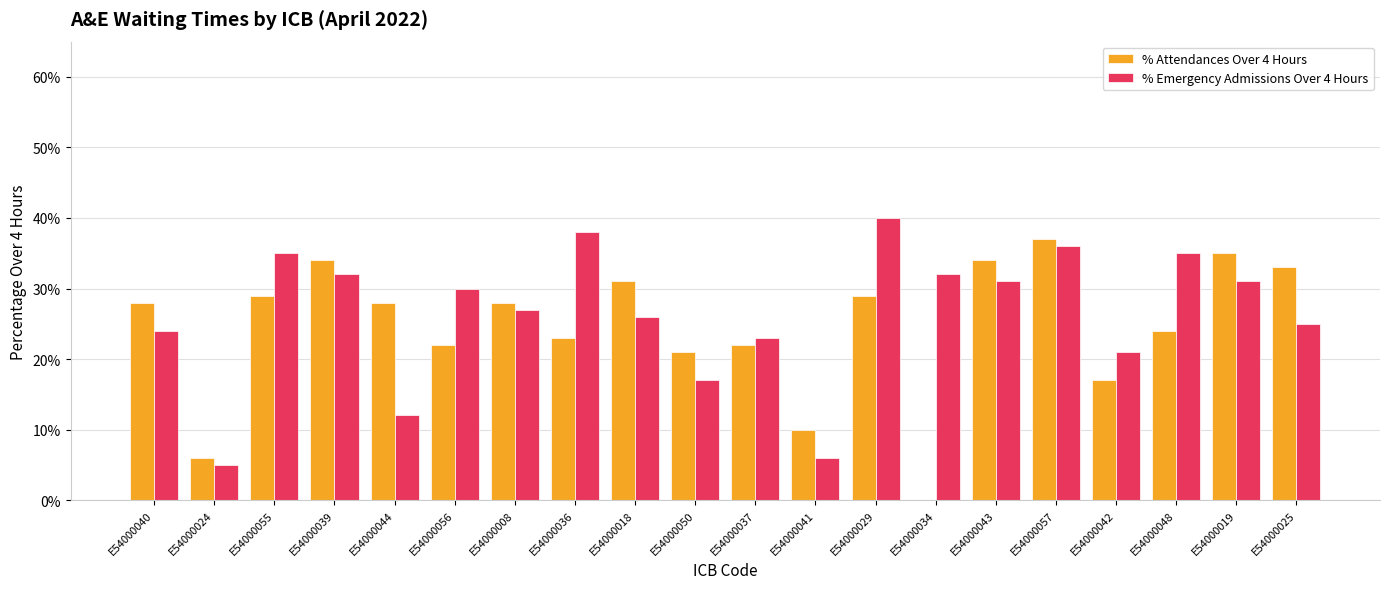

At which category is the sum across all series the highest?

E54000057